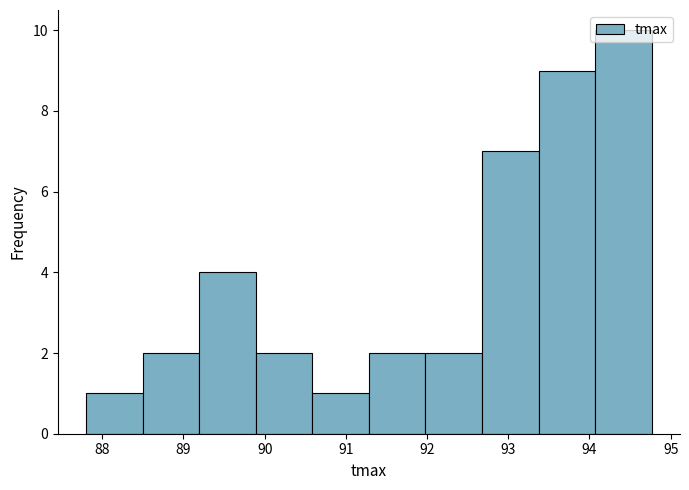

Reading left to right, transcribe this chart: for each bar, give the range it covers on the x-axis and its height. Neither the bar edges nor the heights are printed on the chart, so give them approximately, as read against the axes.

87.8 to 88.5: 1
88.5 to 89.2: 2
89.2 to 89.9: 4
89.9 to 90.6: 2
90.6 to 91.3: 1
91.3 to 92.0: 2
92.0 to 92.7: 2
92.7 to 93.4: 7
93.4 to 94.1: 9
94.1 to 94.8: 10